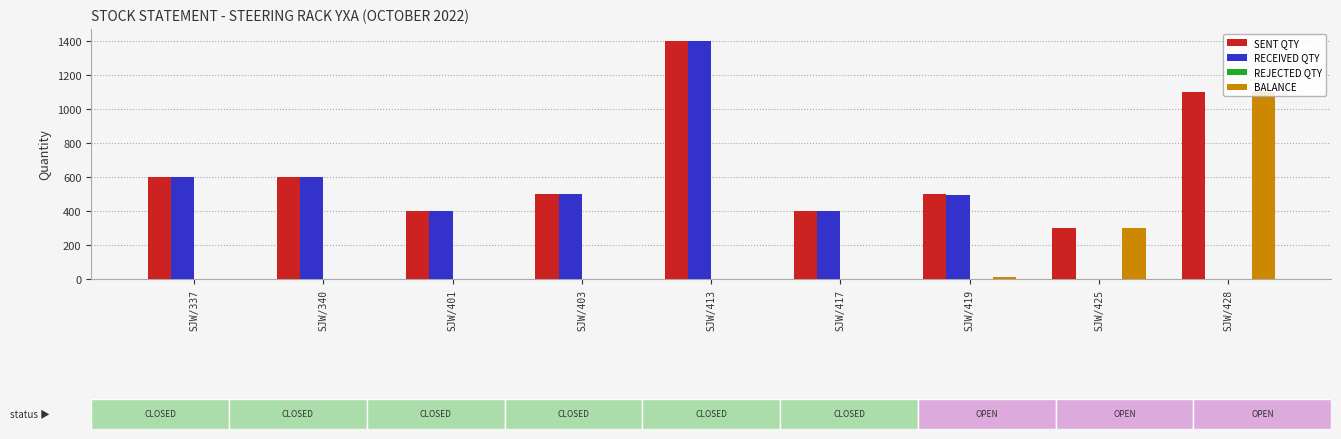

Rank the series at SJW/417 from highest to lowest value.

SENT QTY, RECEIVED QTY, REJECTED QTY, BALANCE